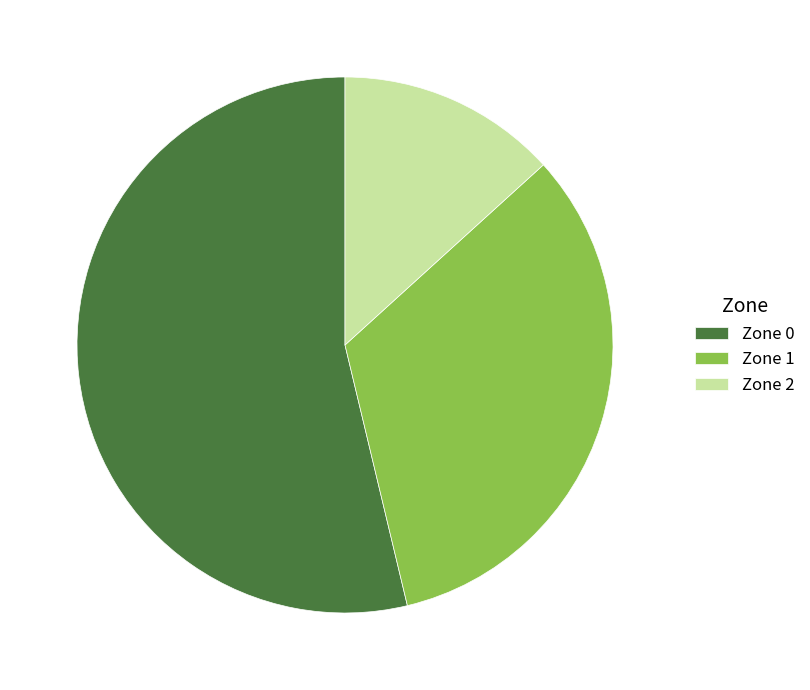

Between Zone 0 and Zone 1, which is larger?

Zone 0